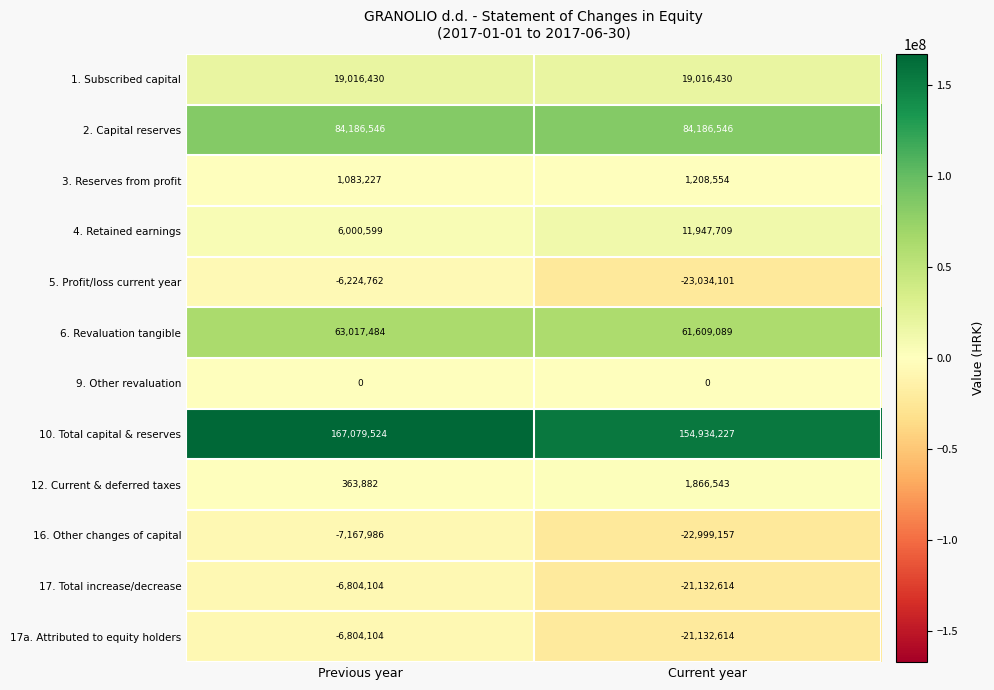

List the labels in order of 5. Profit/loss current year value, smallest first.

Current year, Previous year